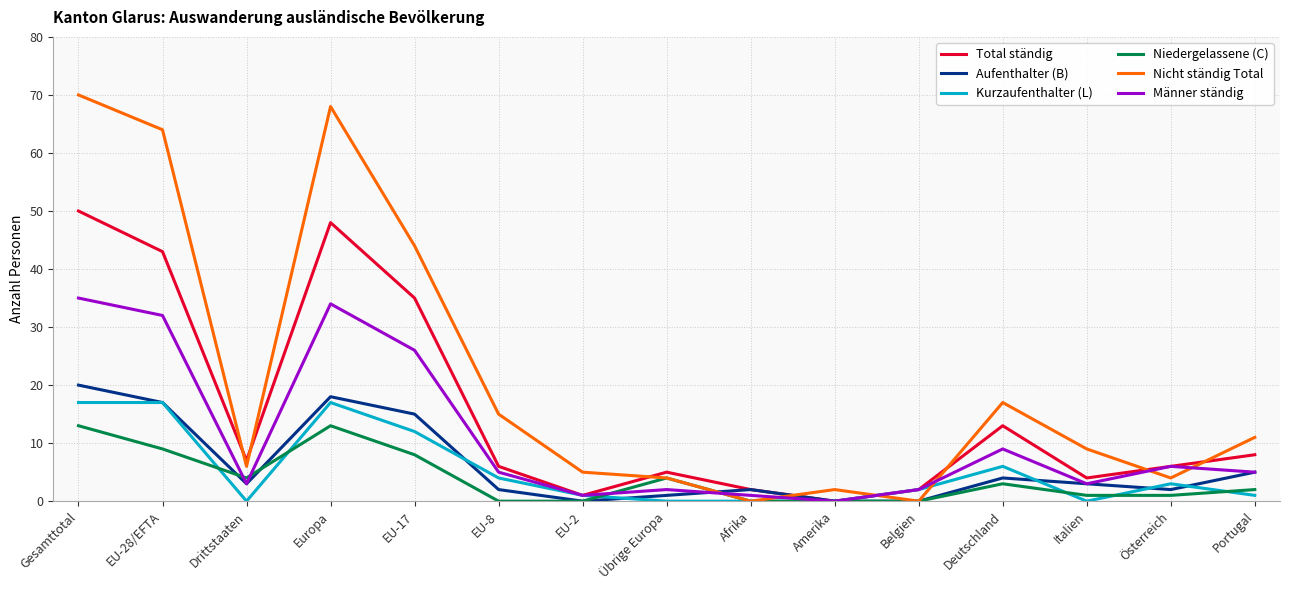

How many categories are shown in the chart?

15